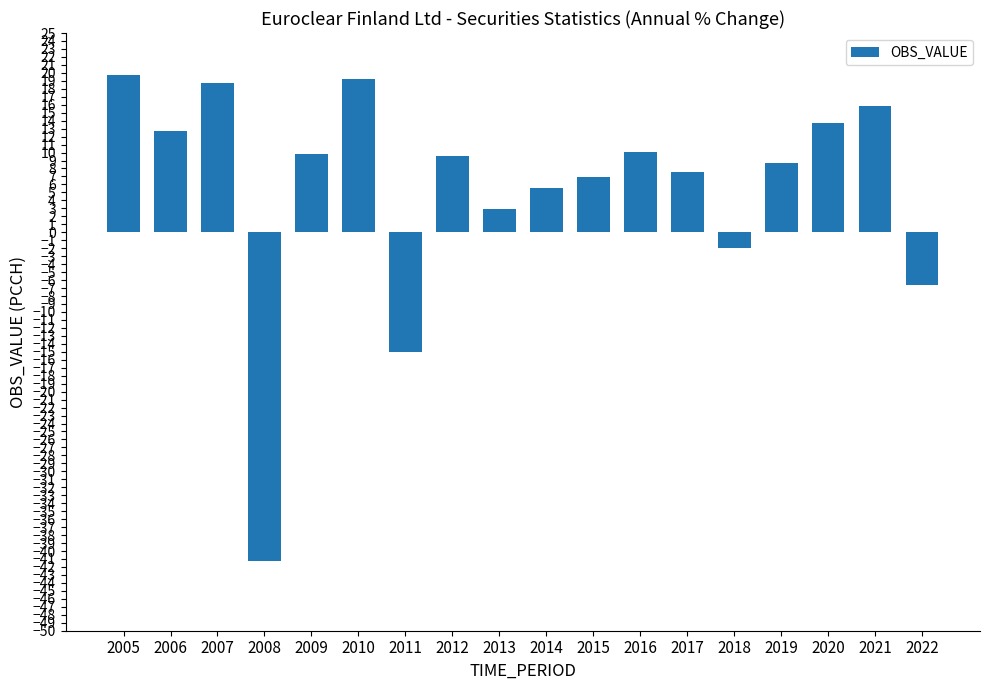

Where does the data first go above 9?

2005